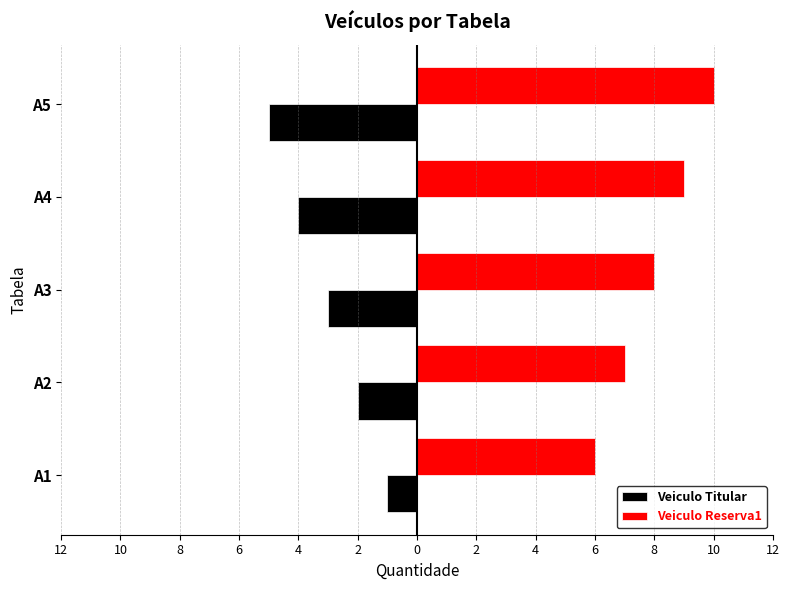

What are all the series names shown in the legend?

Veiculo Titular, Veiculo Reserva1